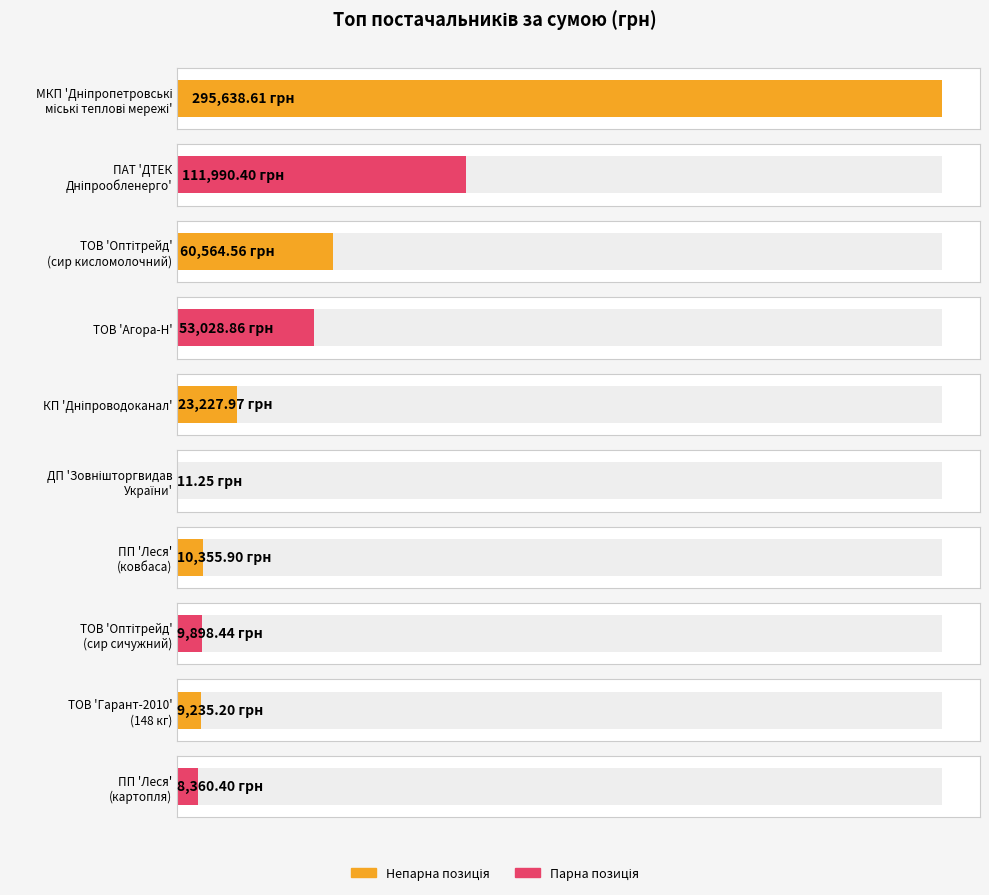

What is the maximum value shown in the chart?

295638.6